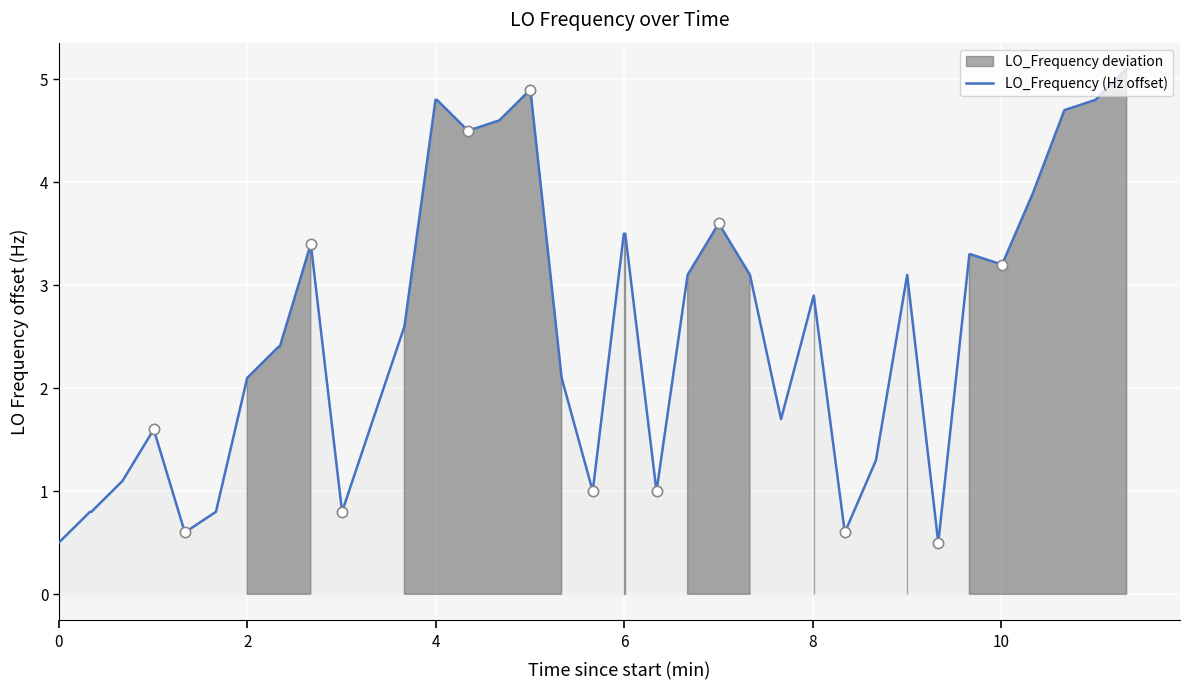

The value of LO_Frequency (Hz offset) at 0 is 0.5. True or false?

True